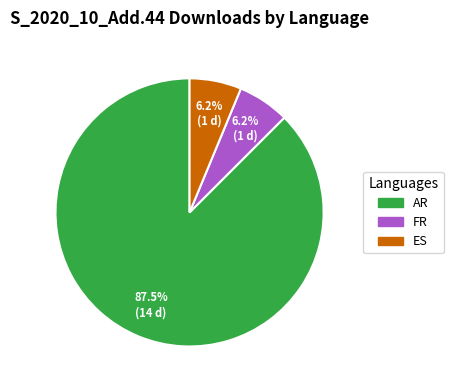

To the nearest percent, what is the difference between the largest and smallest slice percentages?

81%